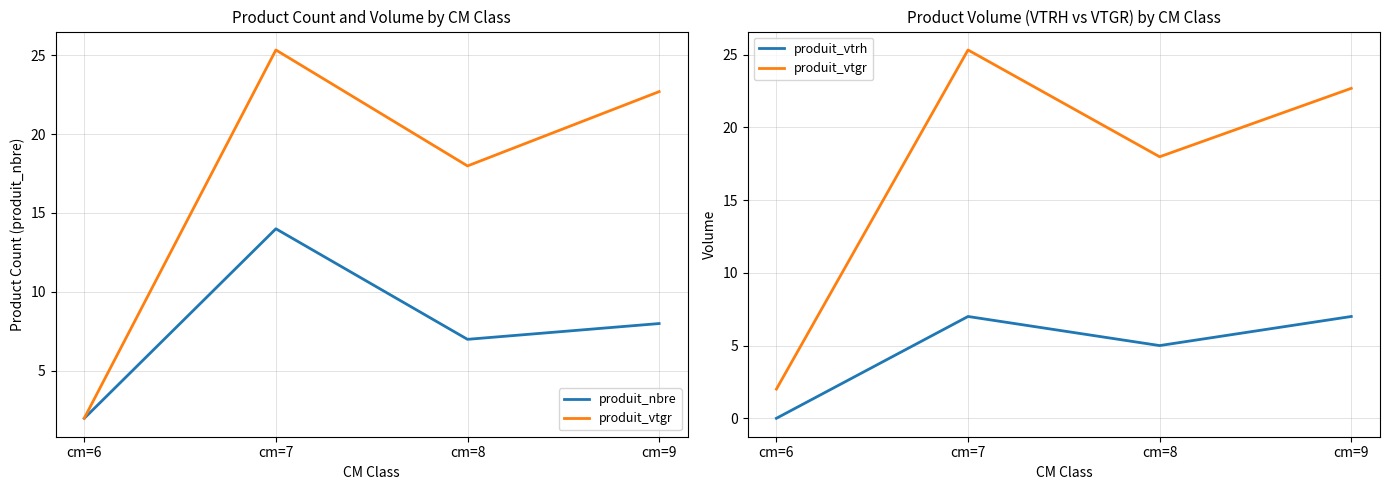

True or false: produit_vtrh and produit_nbre intersect in this chart.

False